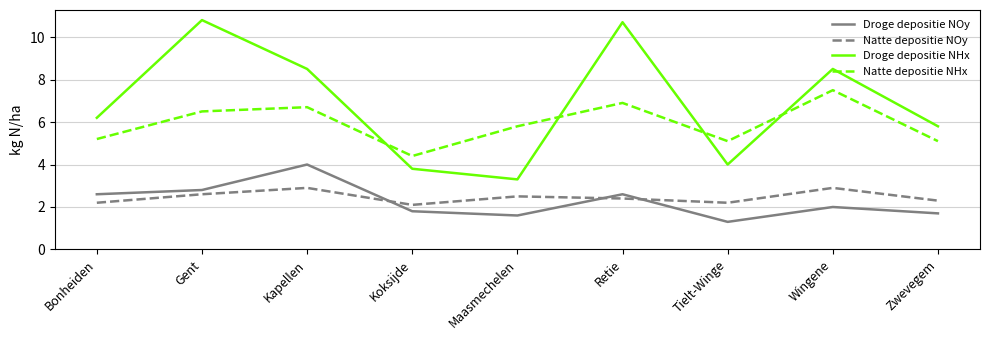

What is the sum of all Droge depositie NHx values?

61.6